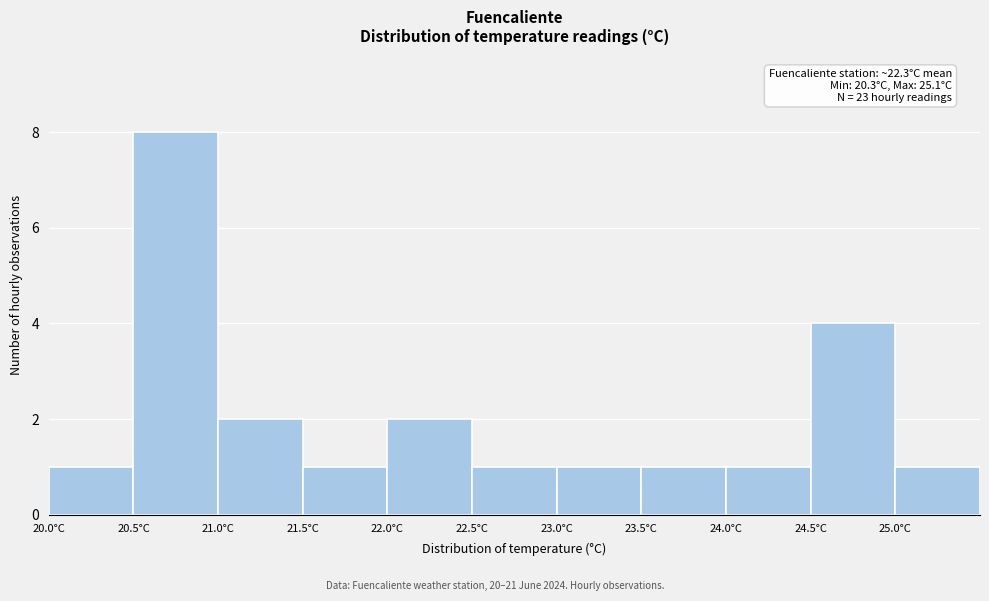

Which range on the x-axis has the tallest bar?

20.5 to 21.0